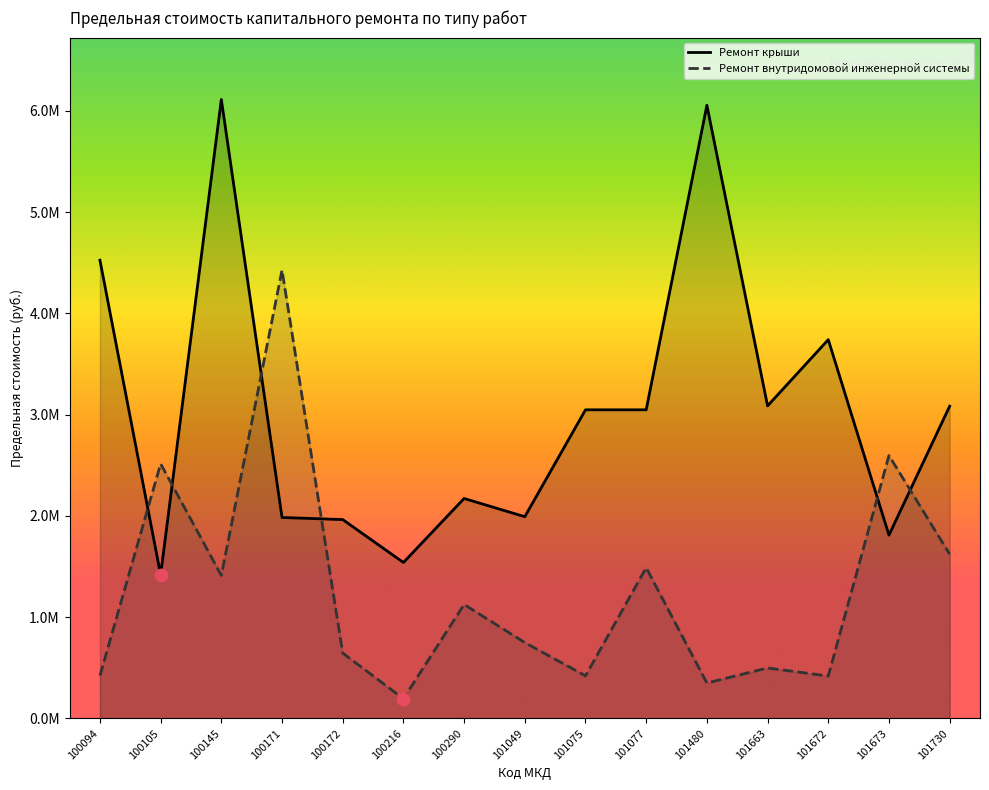

Which series contains the highest Y value?

Ремонт крыши